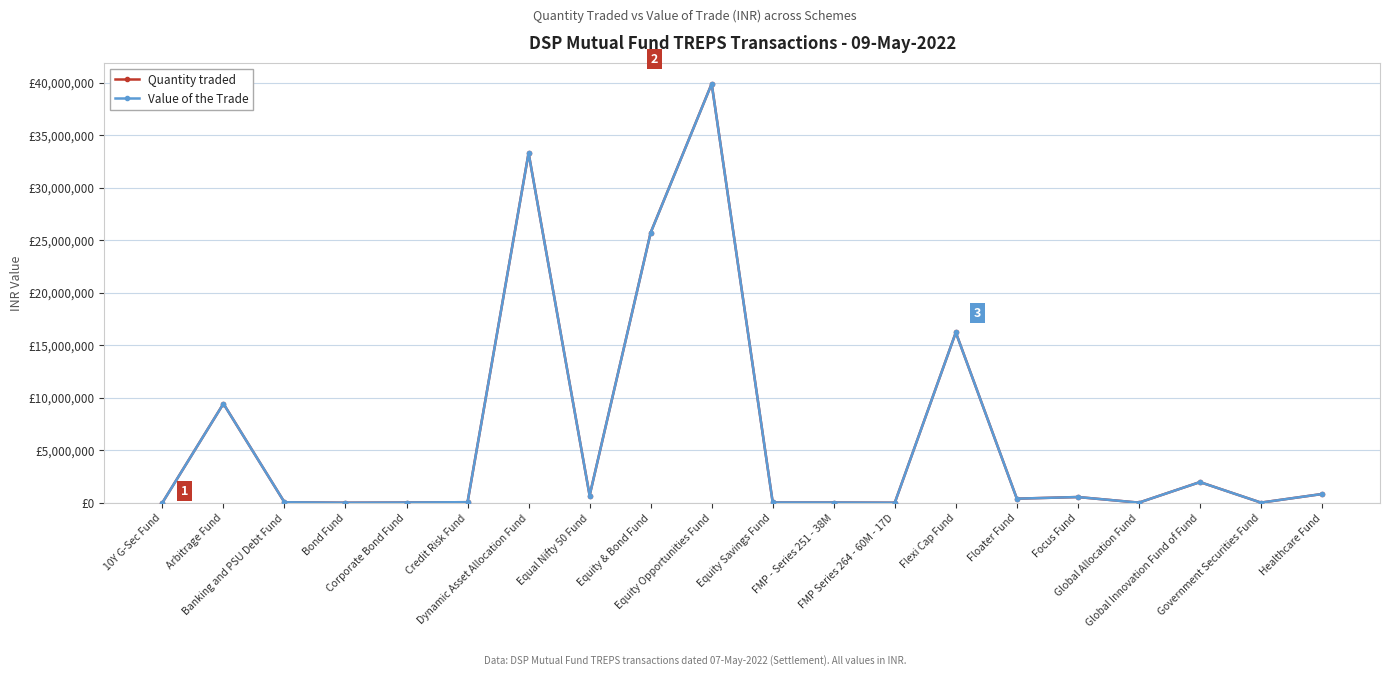

Between Equal Nifty 50 Fund and Equity & Bond Fund, which series saw the biggest shift?

Quantity traded